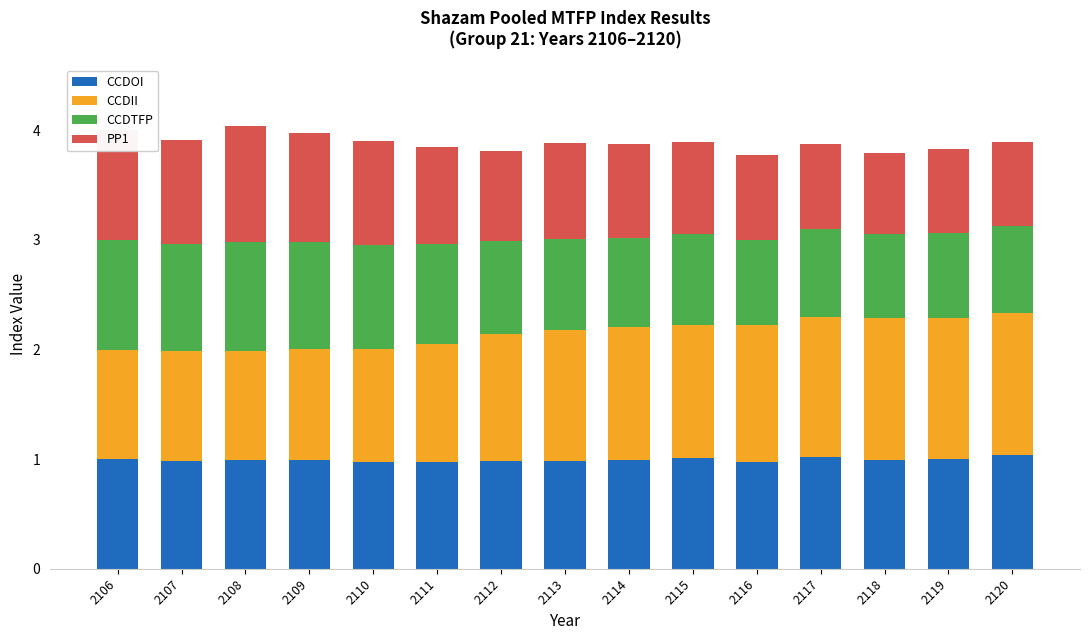

What is the total value across all series at 2120?

3.9